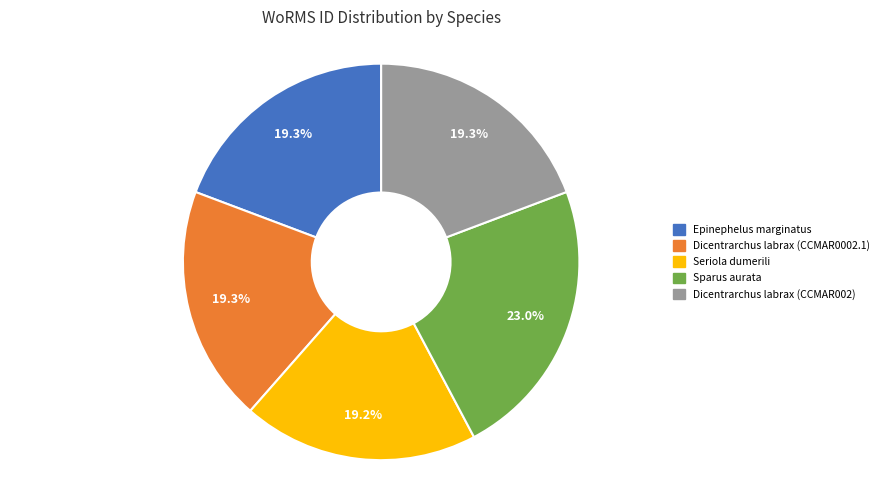

The Seriola dumerili slice represents 5% of the pie. True or false?

False